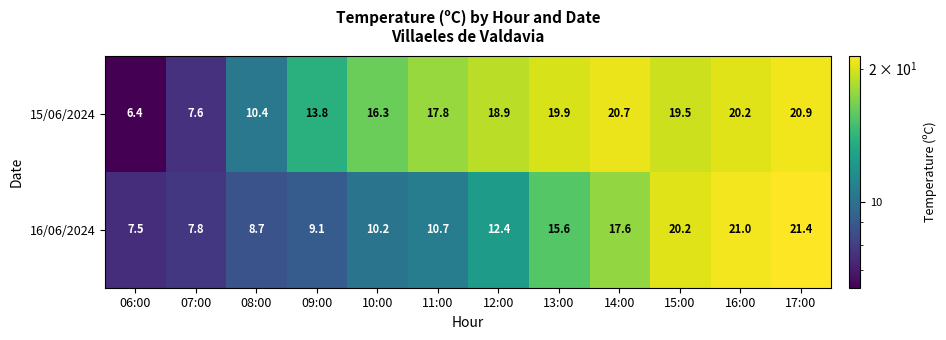

How many categories are shown in the chart?

12